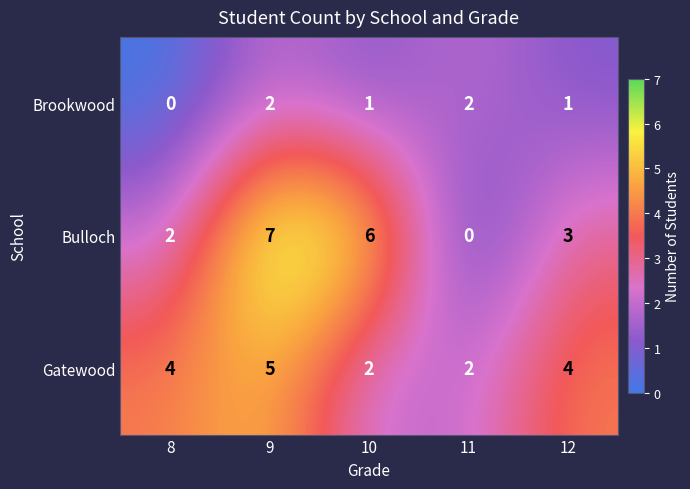

What is the sum of all Gatewood values?

17